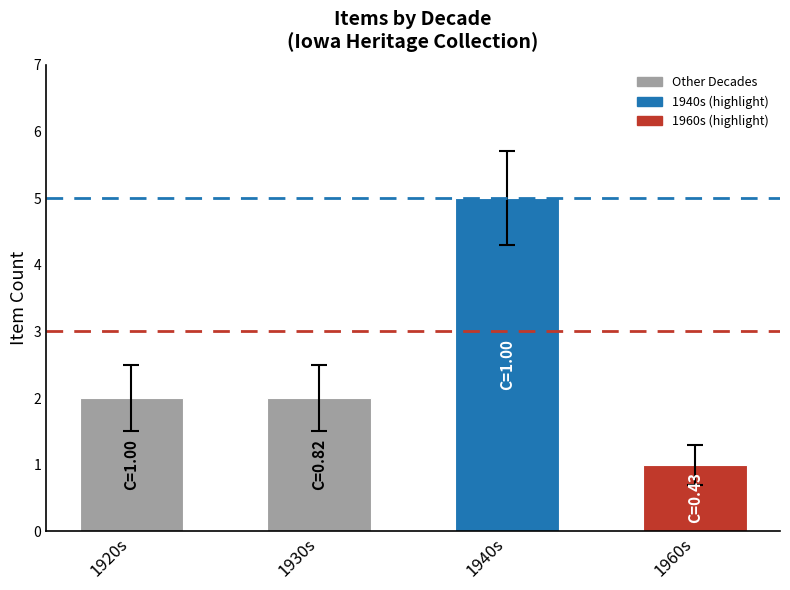

At which category does the chart reach its minimum across all series?

1960s